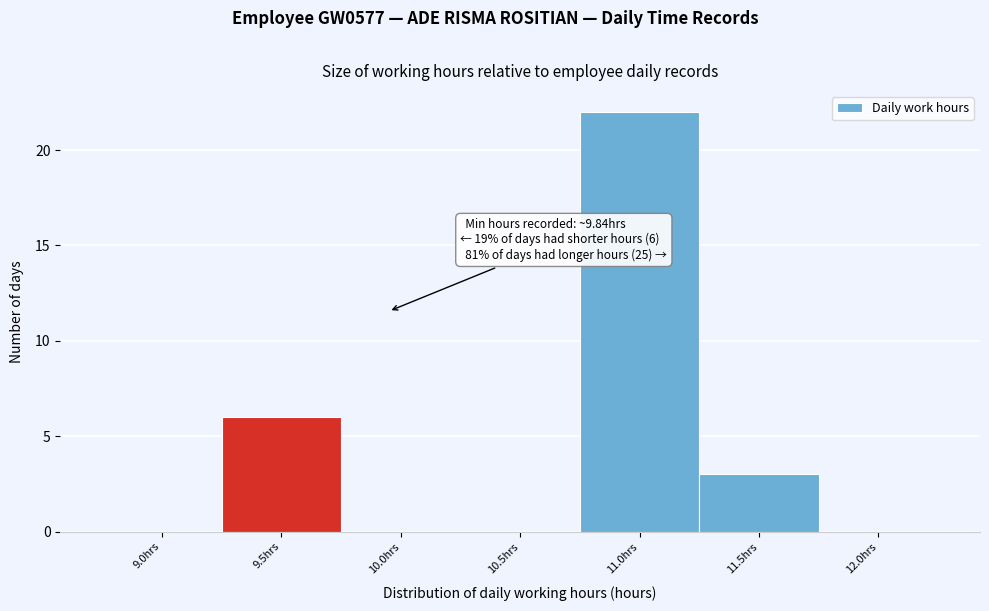

Reading left to right, list all the values displayed in this chart.

9.0hrs=0	9.5hrs=6	10.0hrs=0	10.5hrs=0	11.0hrs=22	11.5hrs=3	12.0hrs=0